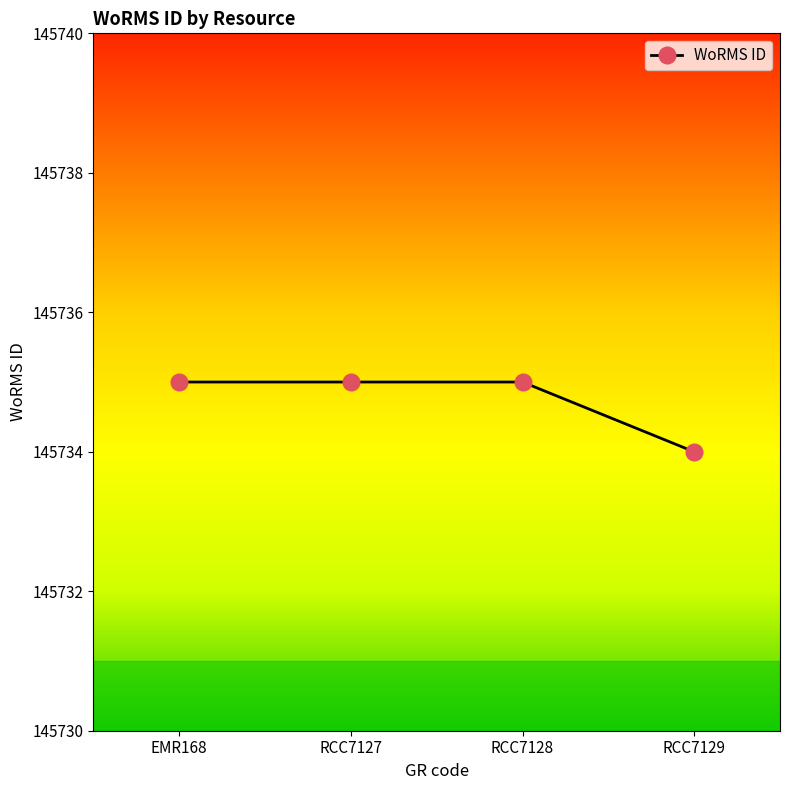

How many categories are shown in the chart?

4